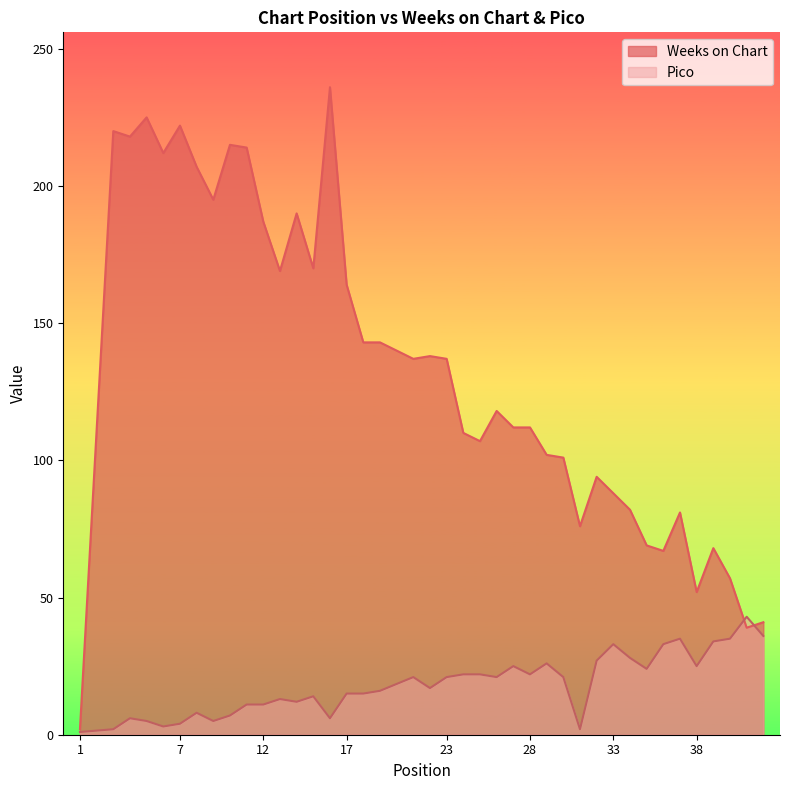

What is the minimum value for Weeks on Chart?

2